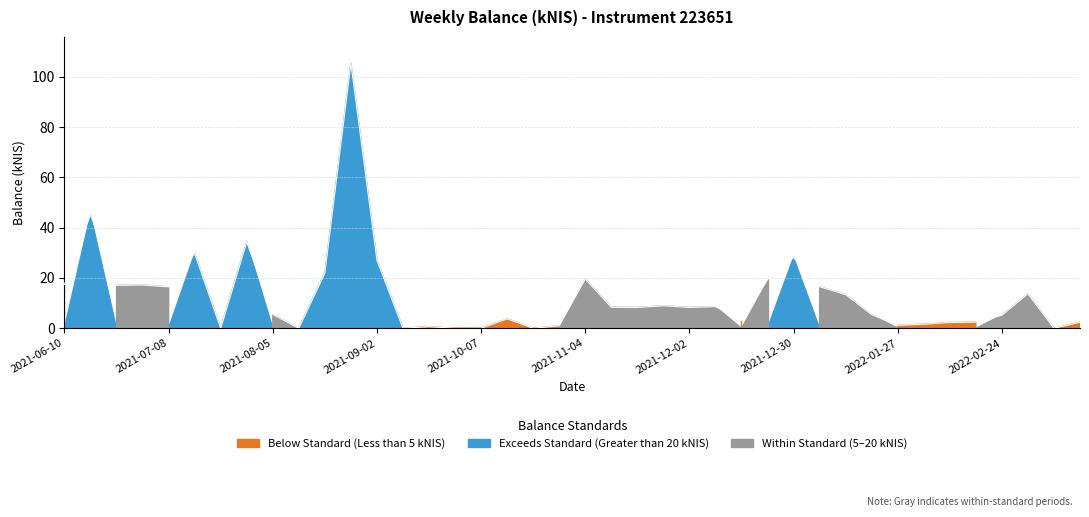

Which has a higher value, 2022-02-03 or 2021-12-30?

2021-12-30